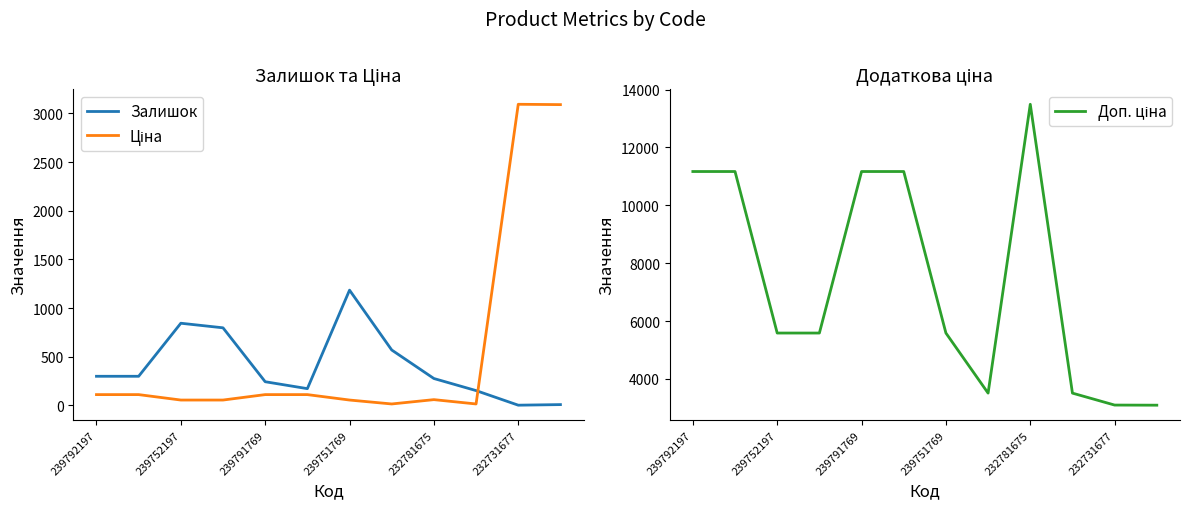

Is it true that Залишок equals 277.0 at 232781675?

True